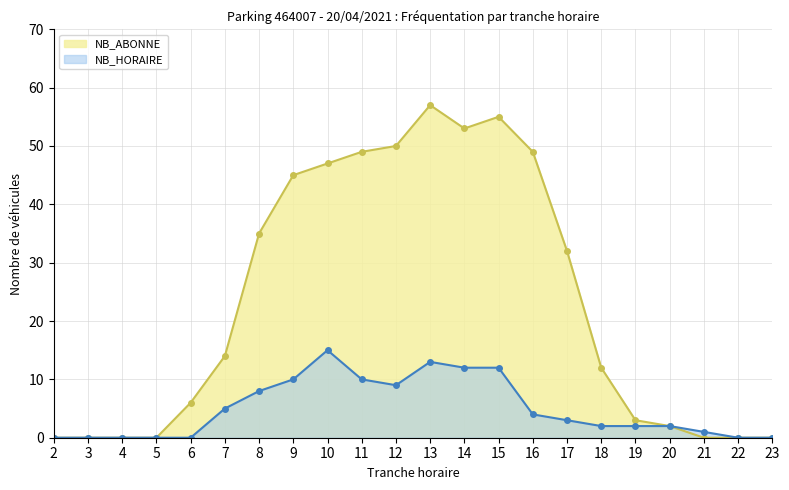

True or false: NB_HORAIRE and NB_ABONNE intersect in this chart.

False